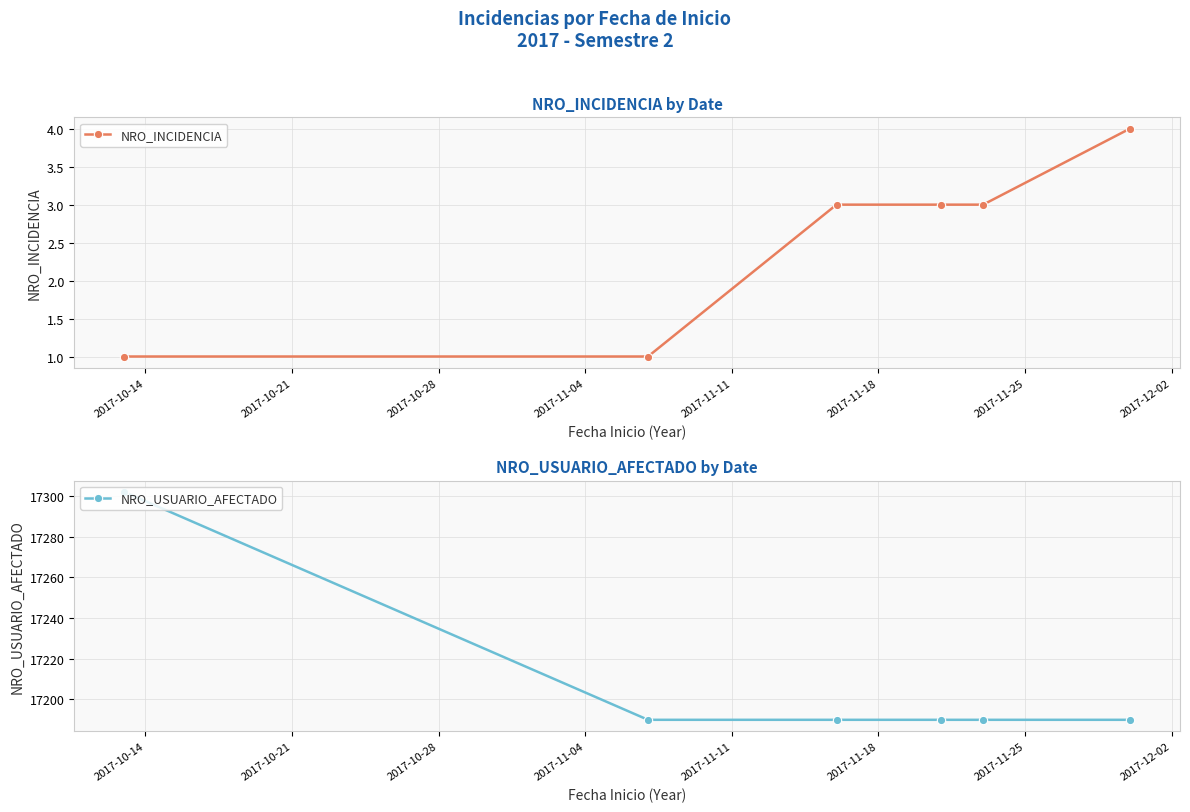

True or false: NRO_USUARIO_AFECTADO and NRO_INCIDENCIA cross at least once.

False